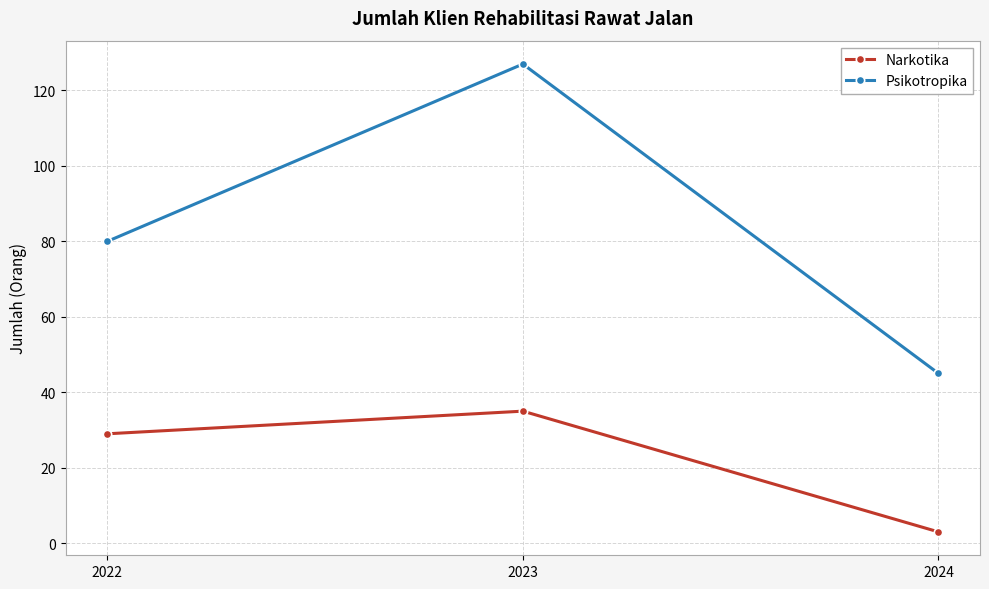

The Narkotika series shows 35 at 2023. True or false?

True